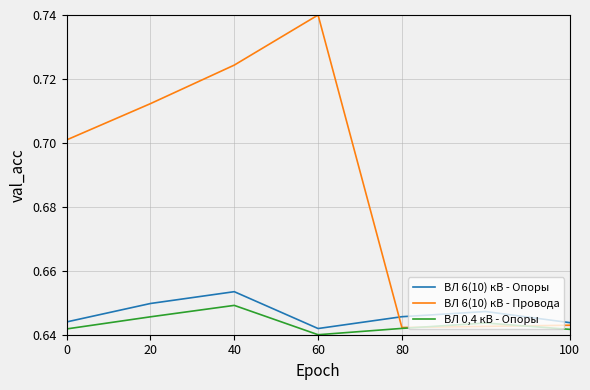

List the series in order of their peak value, highest first.

ВЛ 6(10) кВ - Провода, ВЛ 6(10) кВ - Опоры, ВЛ 0,4 кВ - Опоры